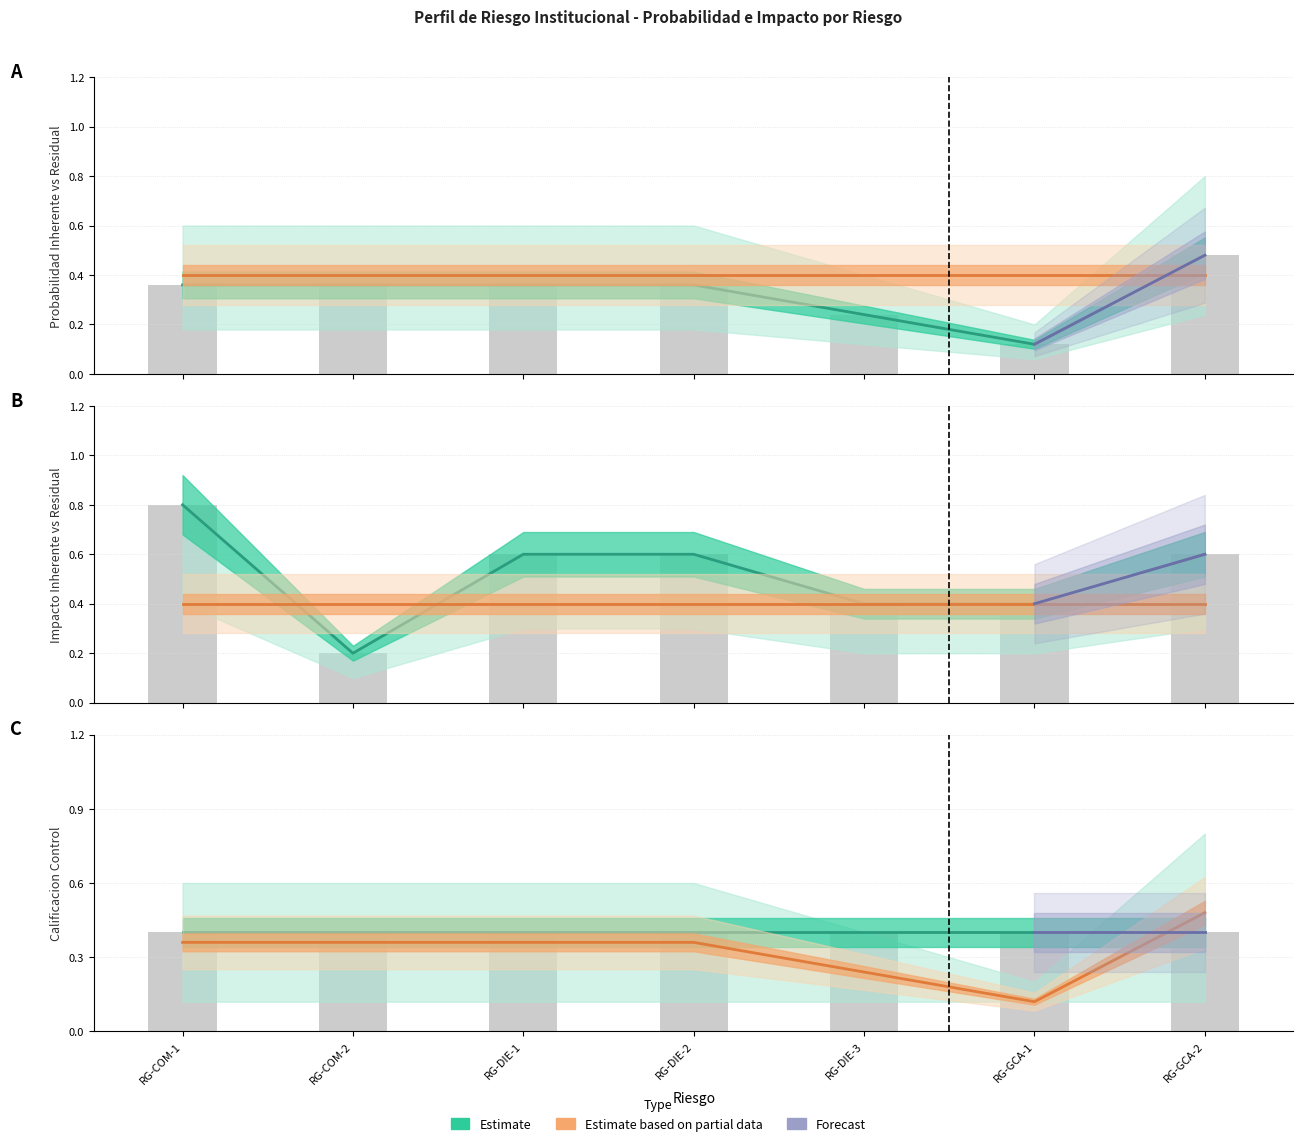

Which label corresponds to the largest value in the chart?

RG-COM-1